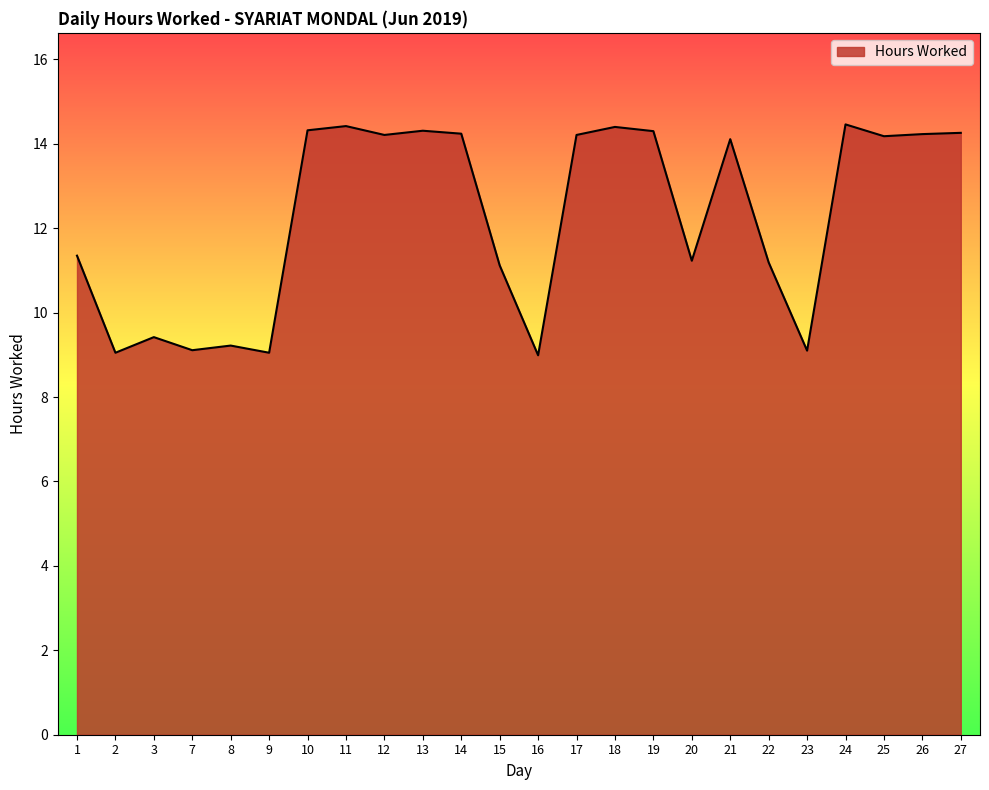

What is the maximum value shown in the chart?

14.5